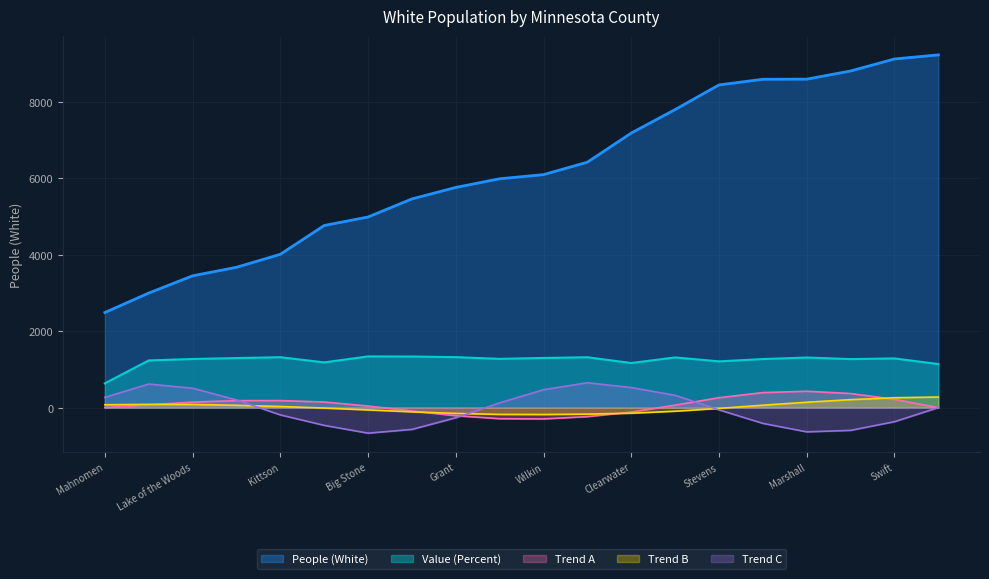

How many values in the Value (Percent) series are below 1288?

10